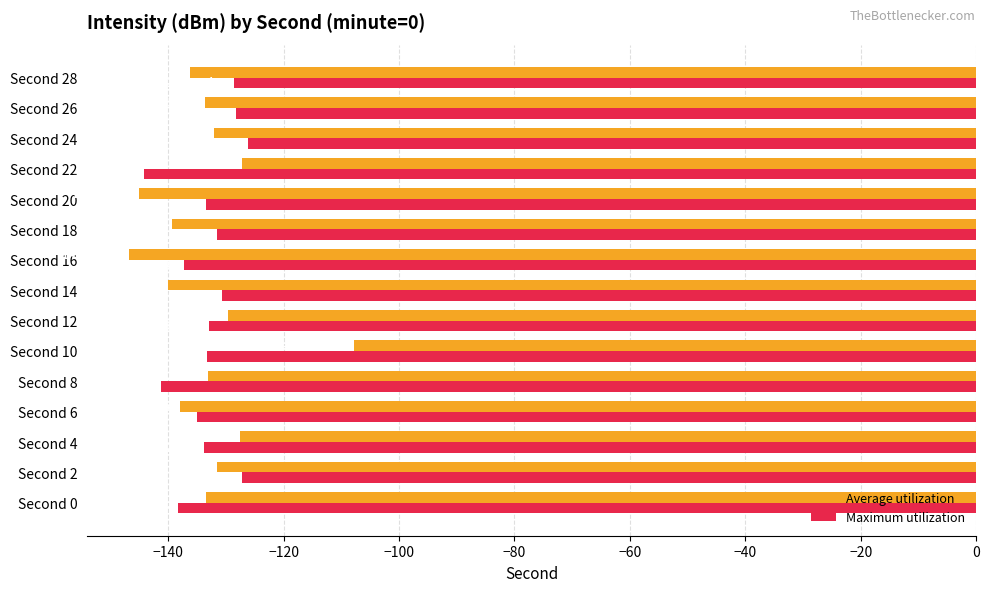

Rank the series by their maximum value, from highest to lowest.

Average utilization, Maximum utilization